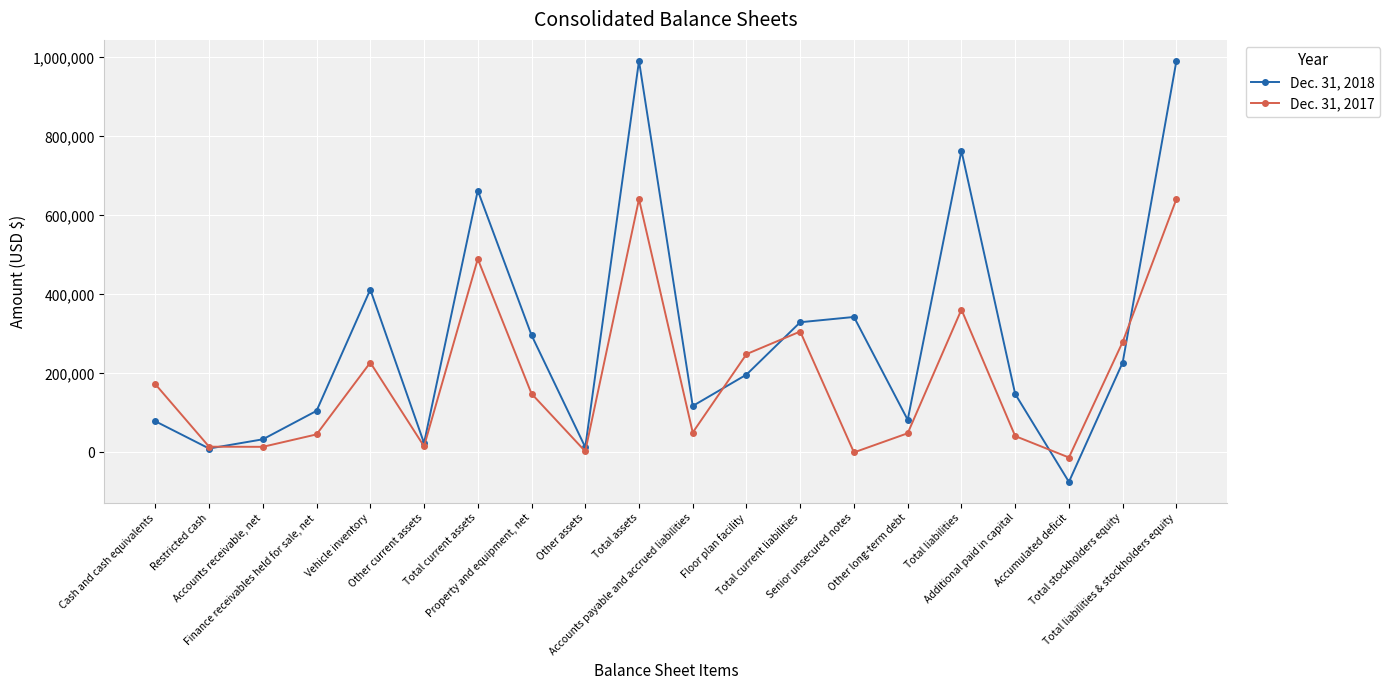

Which series has the largest range (max minus min)?

Dec. 31, 2018